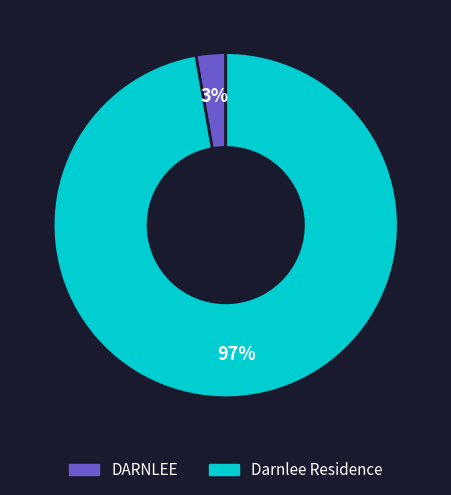

Is Darnlee Residence the majority of the pie?

Yes